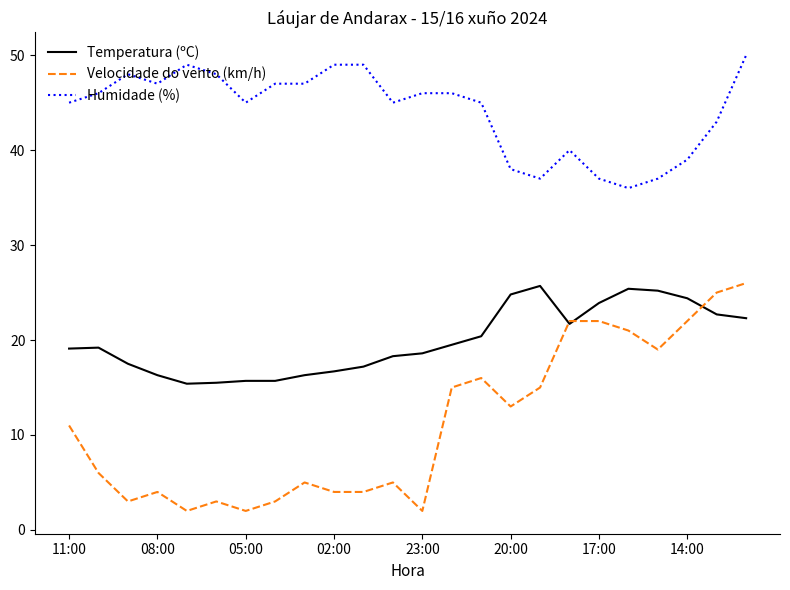

Does the chart have visible grid lines?

No